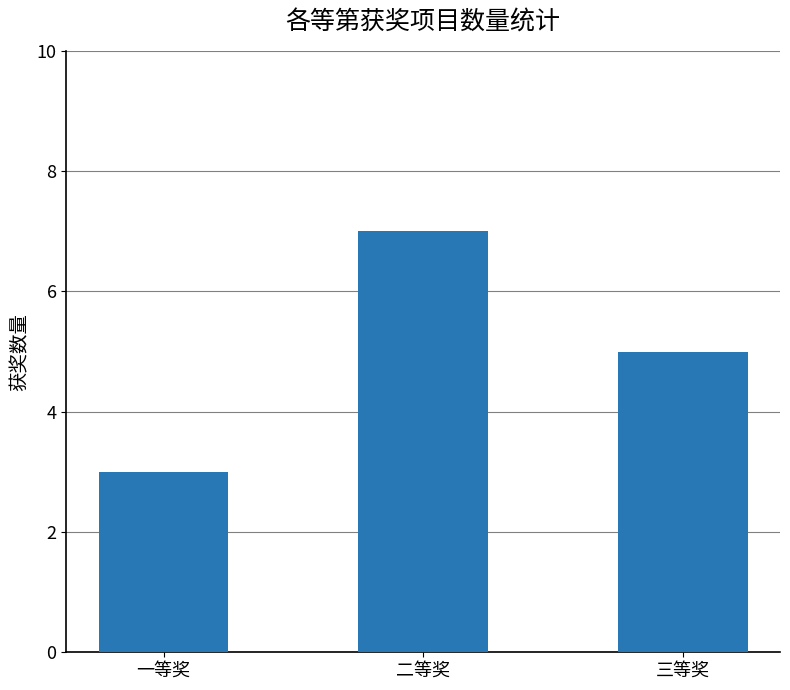

Reading right to left, extract all data points from this chart.

5	7	3